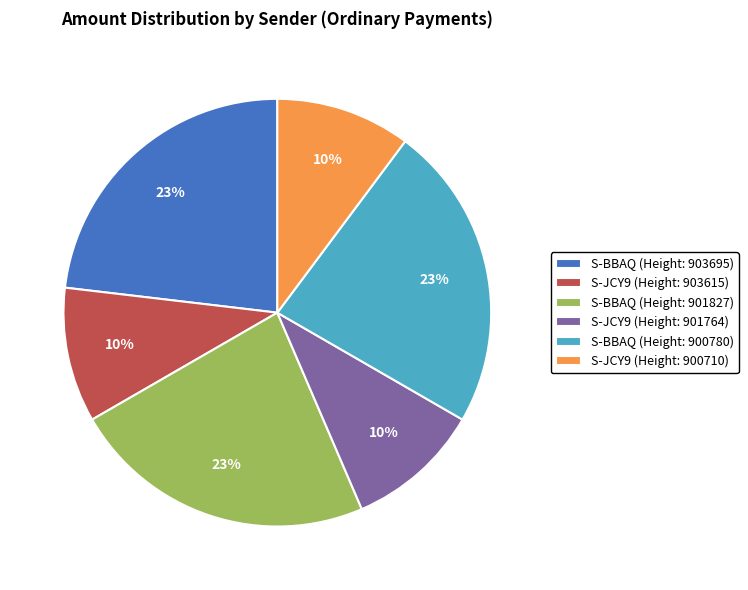

To the nearest percent, what is the difference between the S-JCY9 (Height: 900710) and S-BBAQ (Height: 901827) slice percentages?

13%